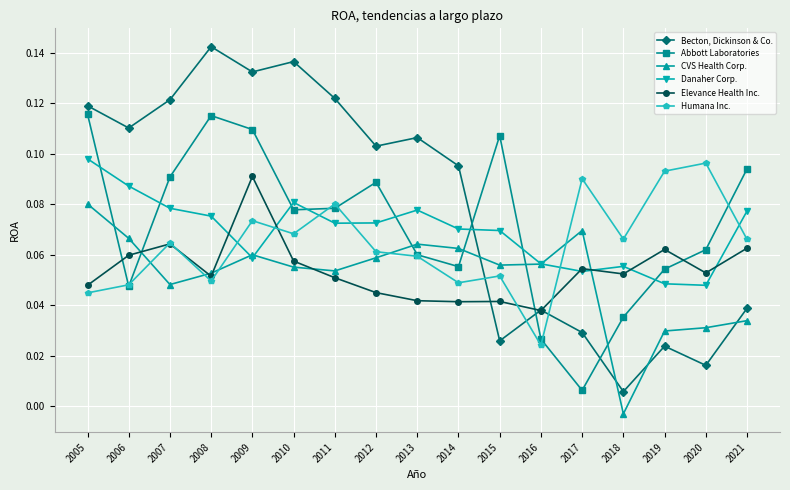

Which series has the largest range (max minus min)?

Becton, Dickinson & Co.